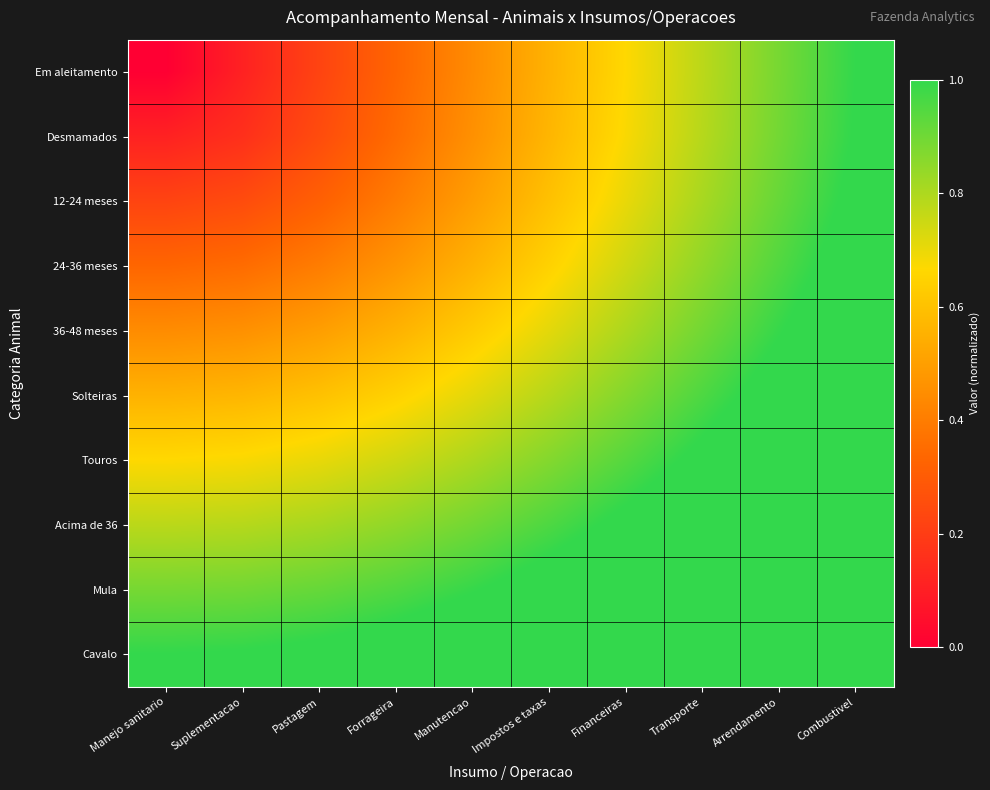

Which has a higher value, Combustivel or Manutencao?

Combustivel